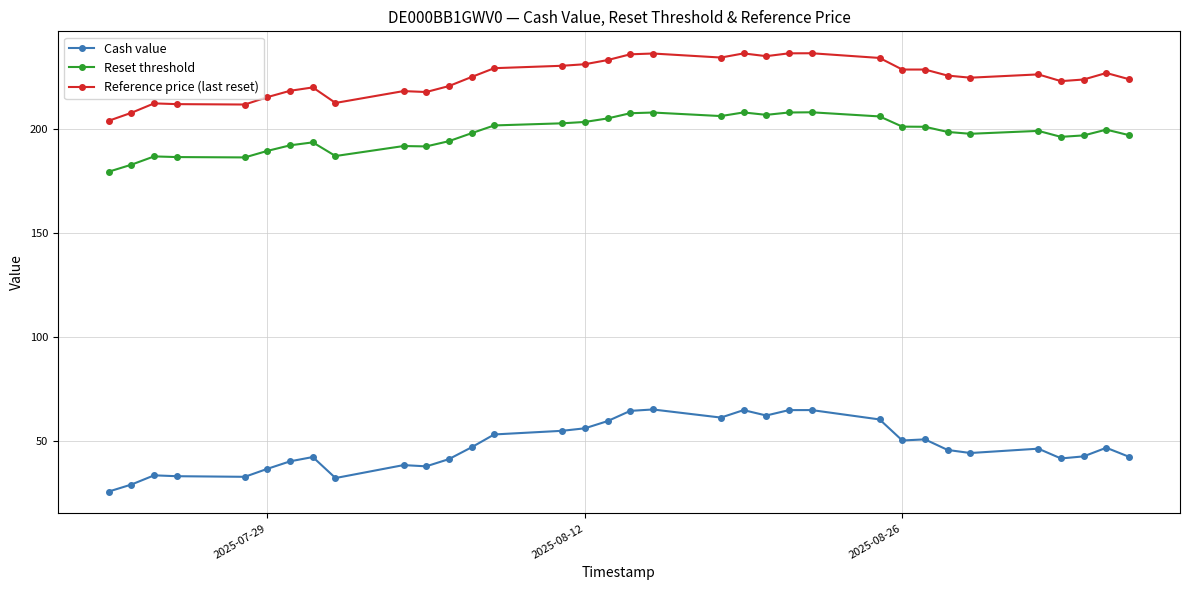

Rank the series by their maximum value, from lowest to highest.

Cash value, Reset threshold, Reference price (last reset)